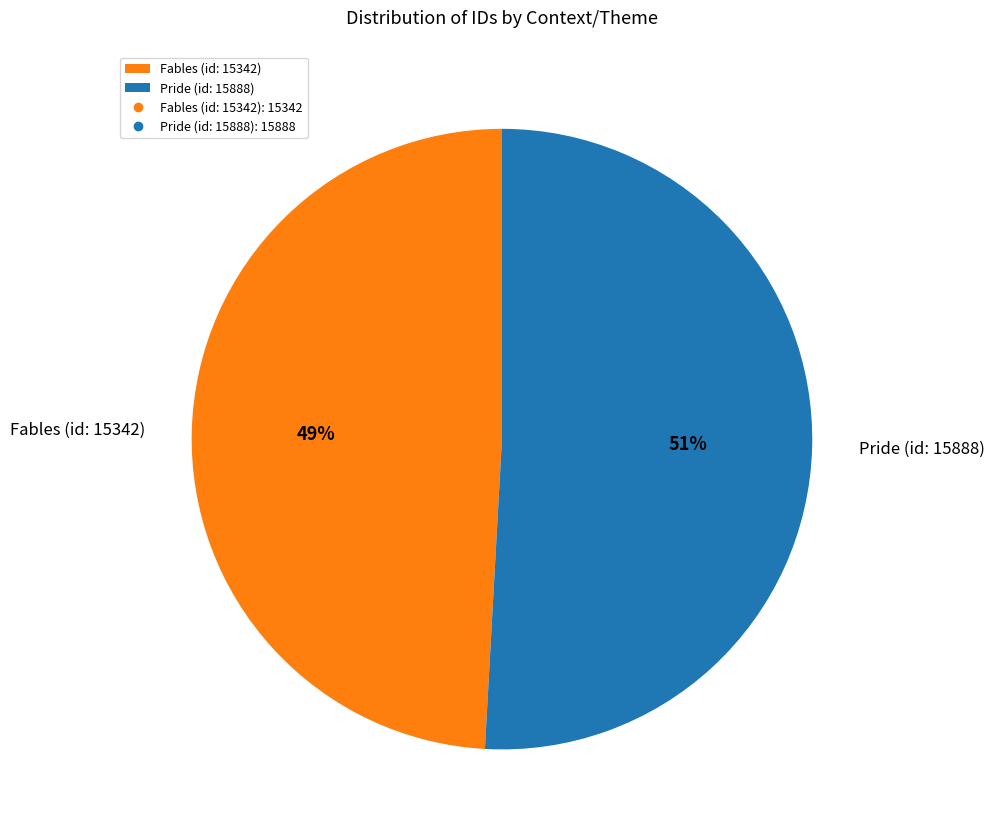

Approximately how many times larger is the value at Fables (id: 15342) compared to Pride (id: 15888)?

1.0